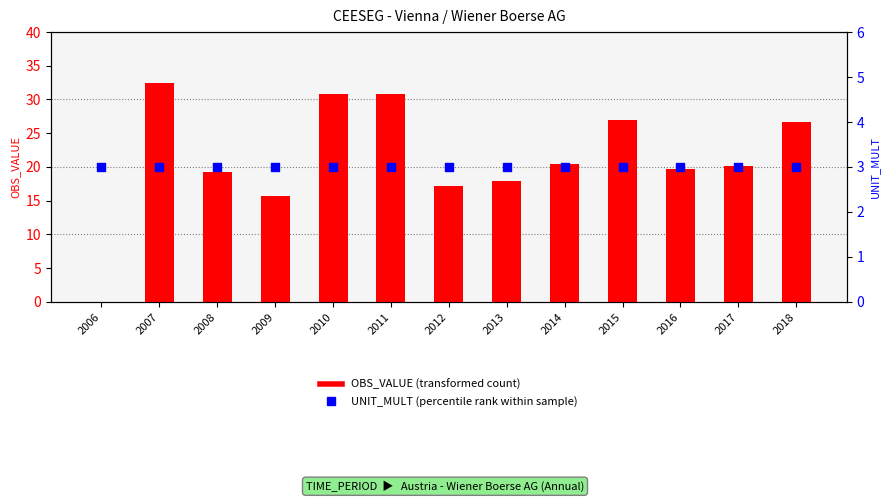

At how many categories does at least one series exceed 2?

13